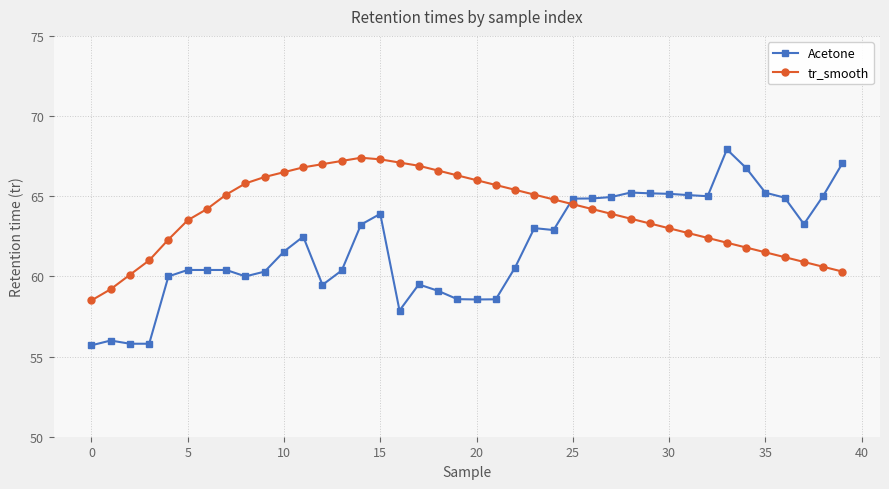

Which series has the largest total across all categories?

tr_smooth